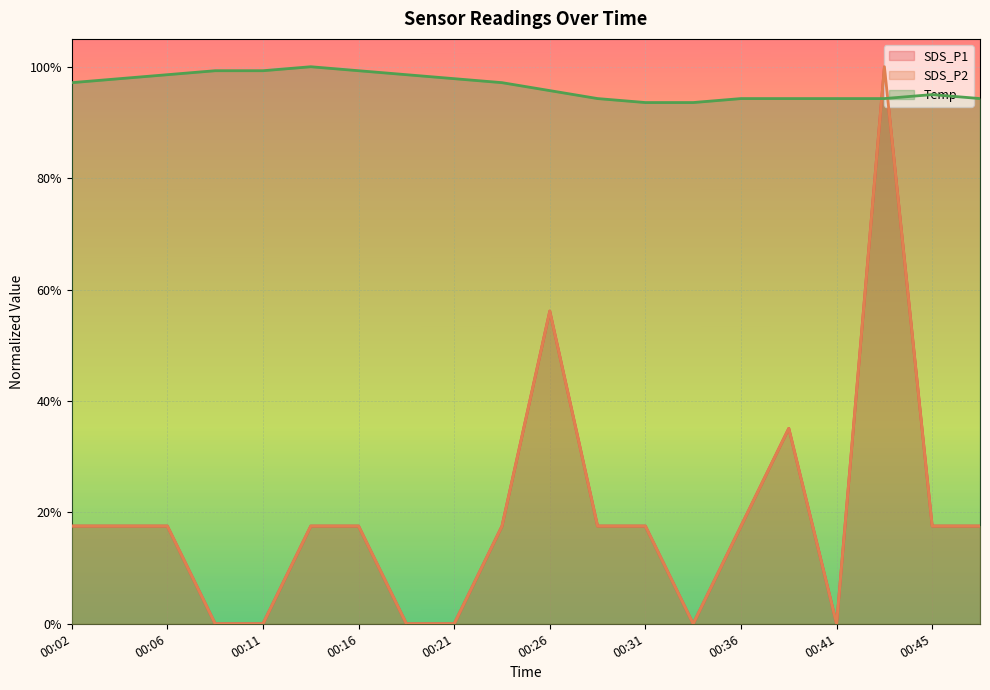

The value of SDS_P2 at 00:14 is 0.2. True or false?

True